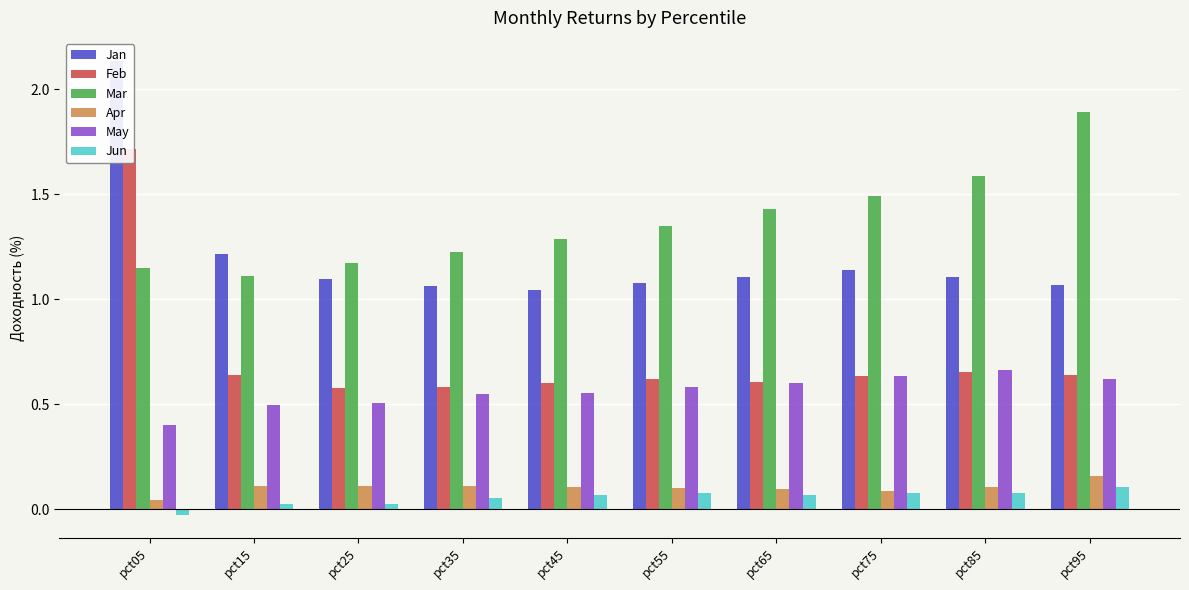

What is the spread (max minus min) of values at pct25?

1.1